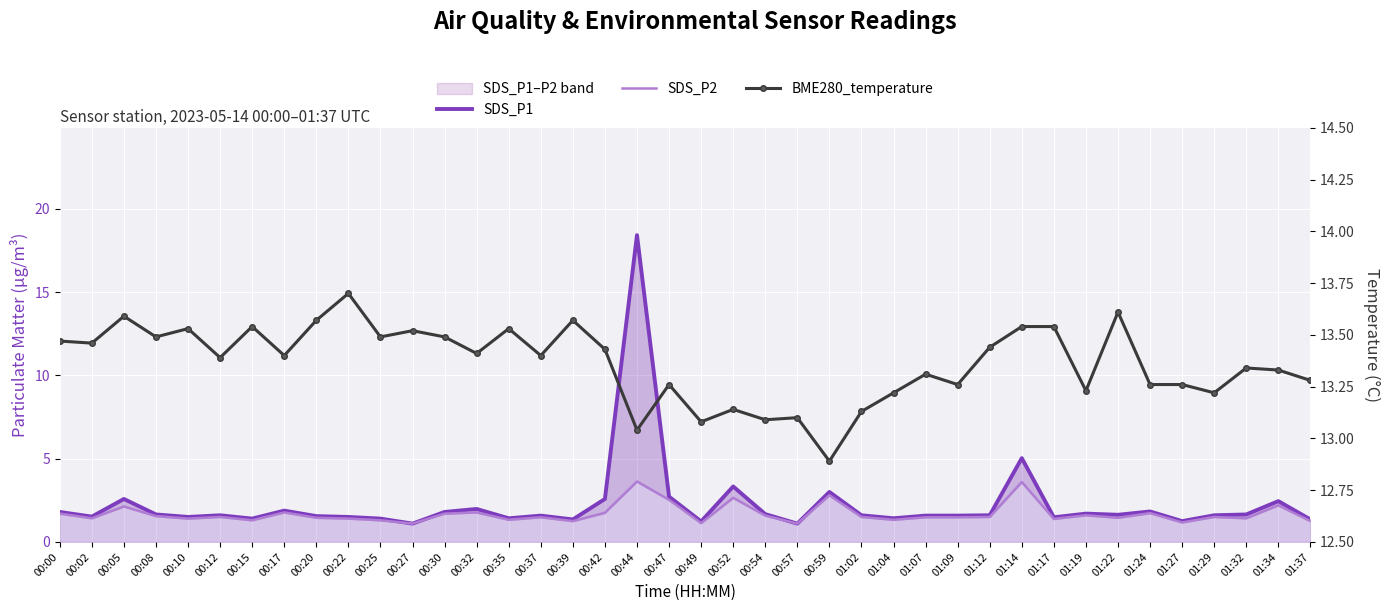

Between 00:59 and 01:32, which series saw the biggest shift?

SDS_P2